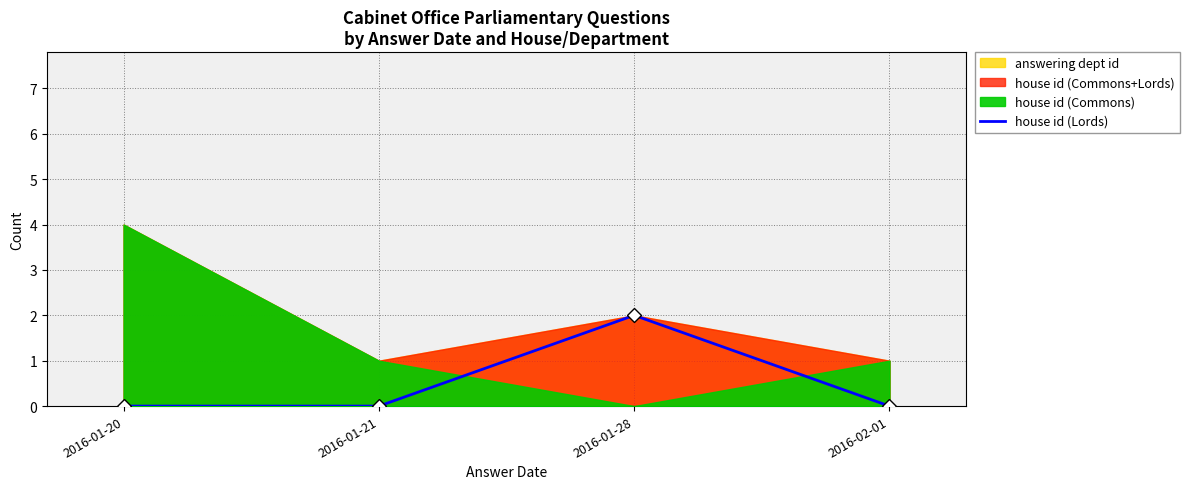

Between 2016-01-21 and 2016-02-01, which is larger?

2016-01-21